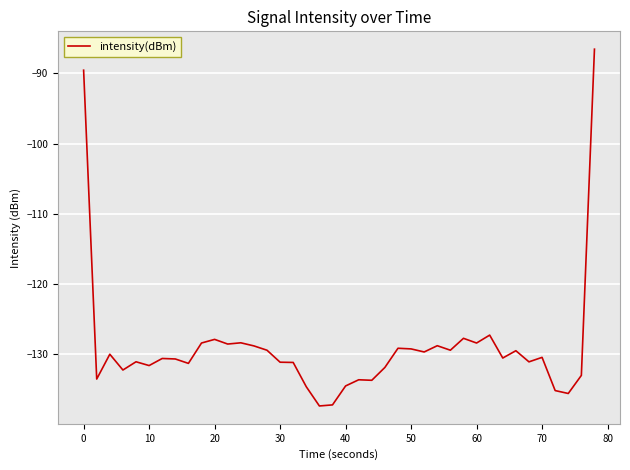

What is the greatest value displayed?

-86.5